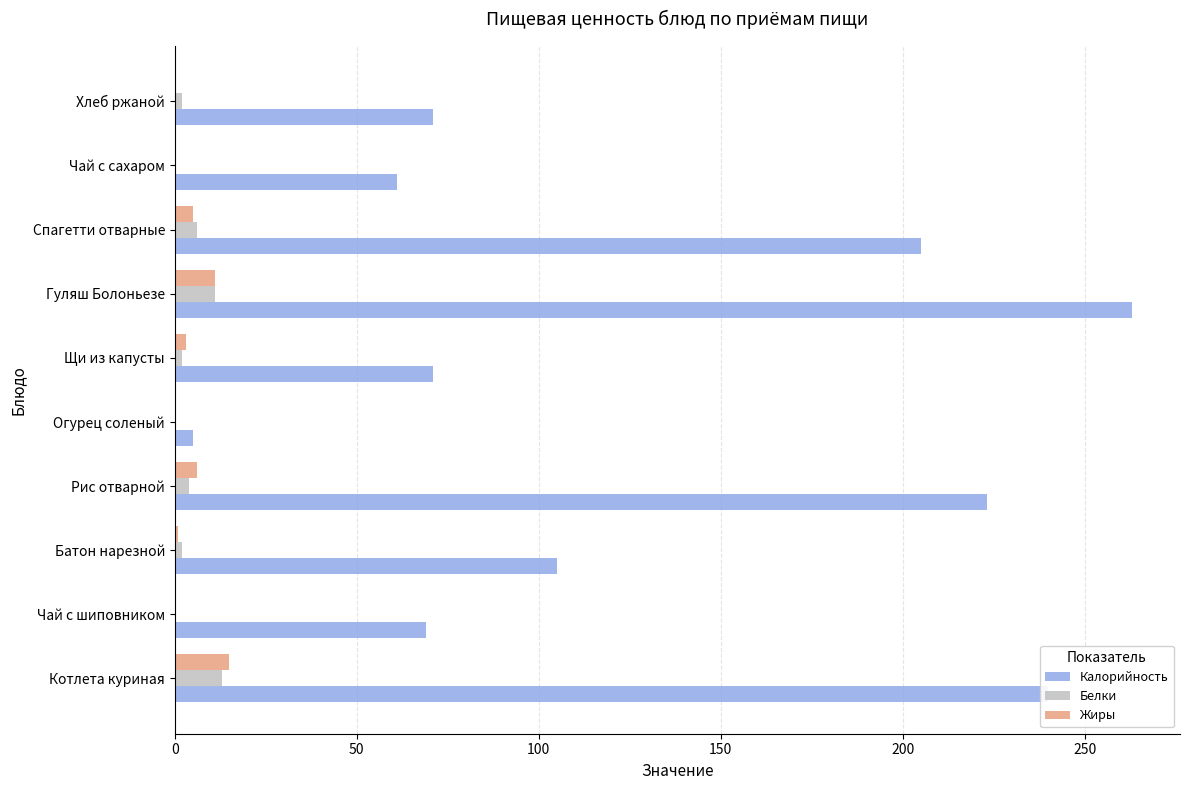

True or false: Калорийность has a value of 71 at Хлеб ржаной.

True